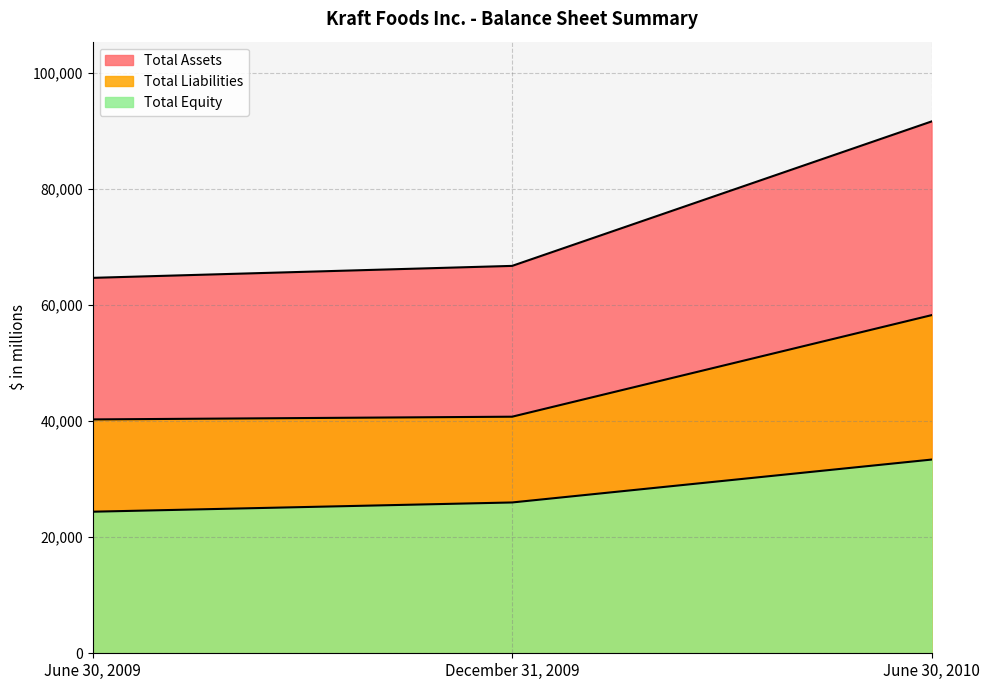

Reading left to right, list all the values displayed in this chart.

Total Assets: June 30, 2009=64654	December 31, 2009=66714	June 30, 2010=91590
Total Liabilities: June 30, 2009=40274	December 31, 2009=40742	June 30, 2010=58231
Total Equity: June 30, 2009=24380	December 31, 2009=25972	June 30, 2010=33359